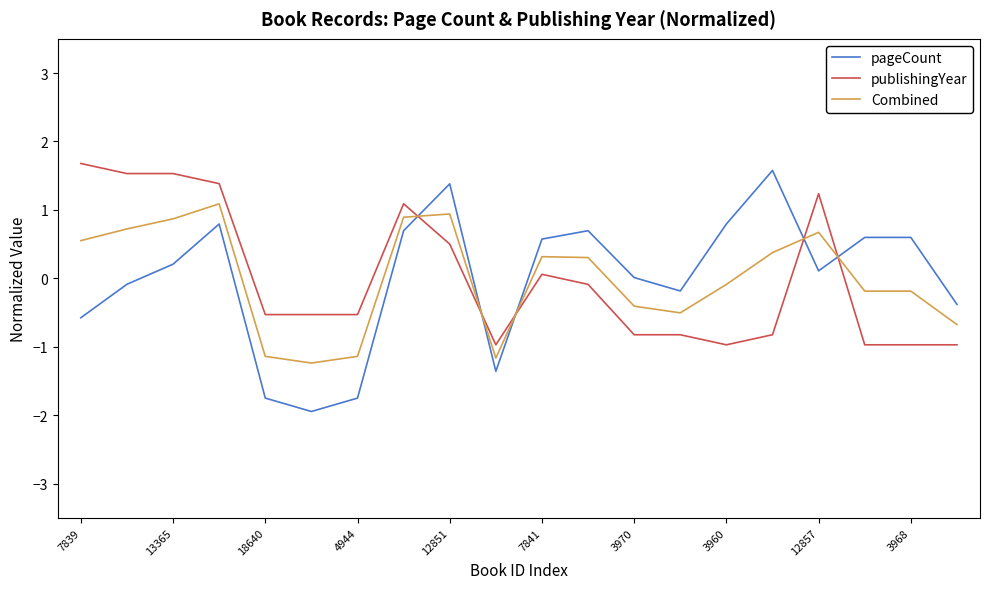

What is the highest value of the publishingYear series?

1.7